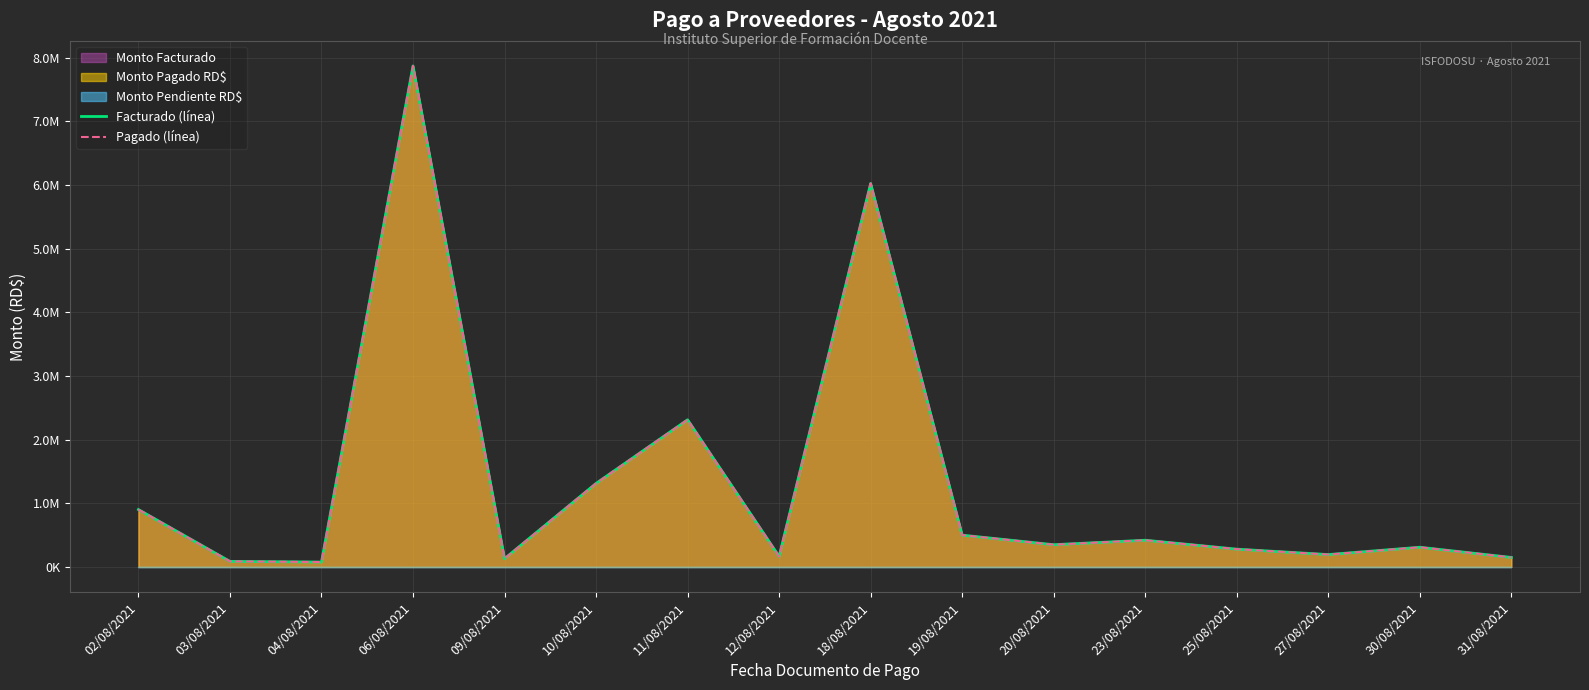

How many lines are shown in the chart?

2